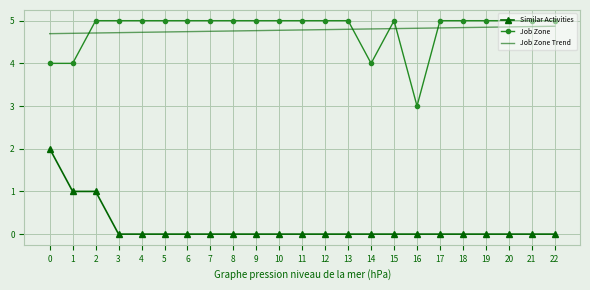

What is the difference between the maximum and minimum values in the Job Zone series?

2.0